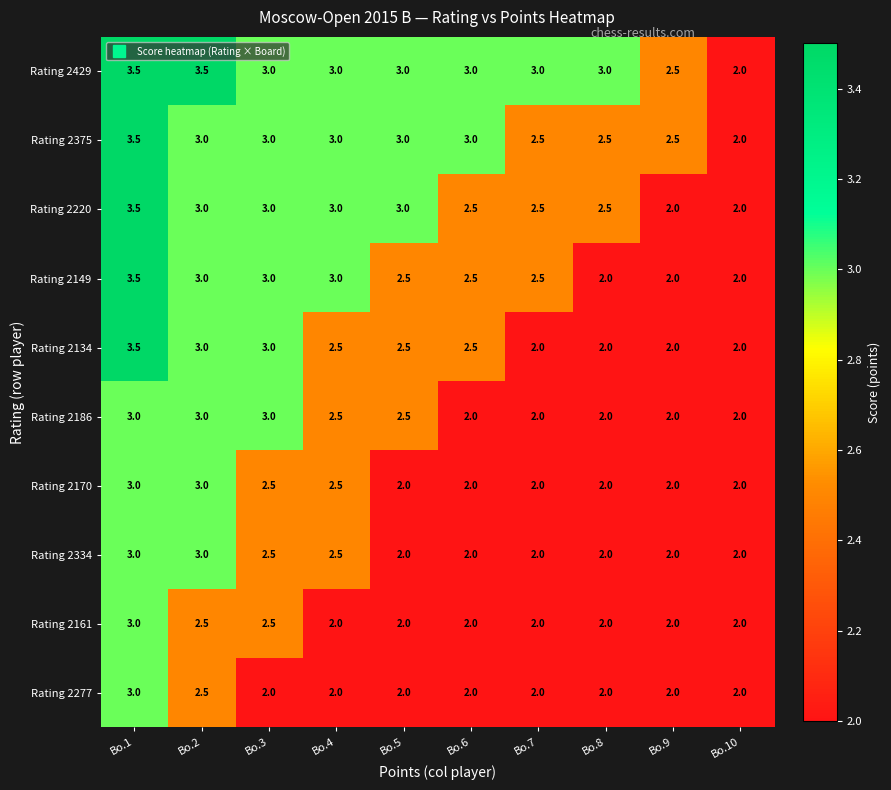

What is the difference between the highest and lowest values at Bo.1?

0.5